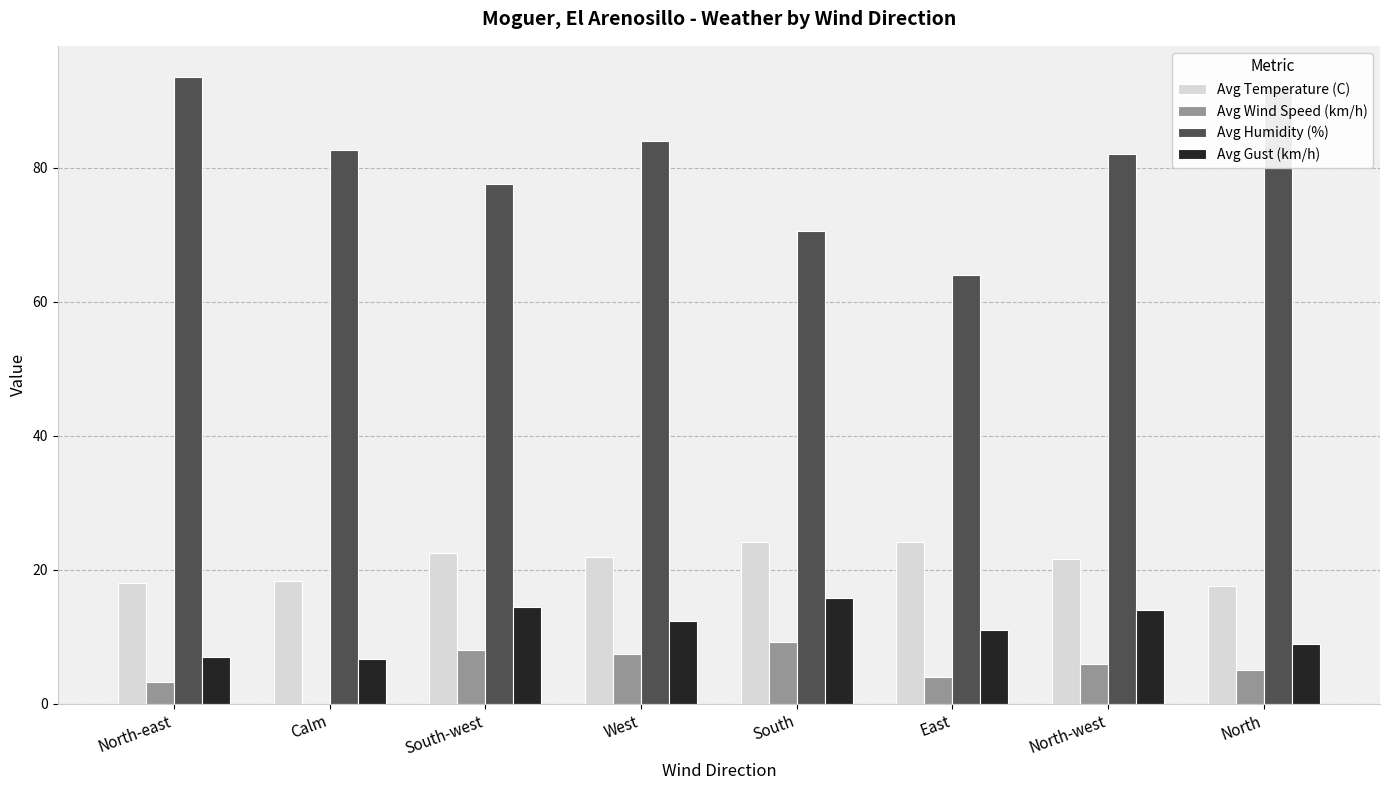

Which category has the highest value across all series?

North-east